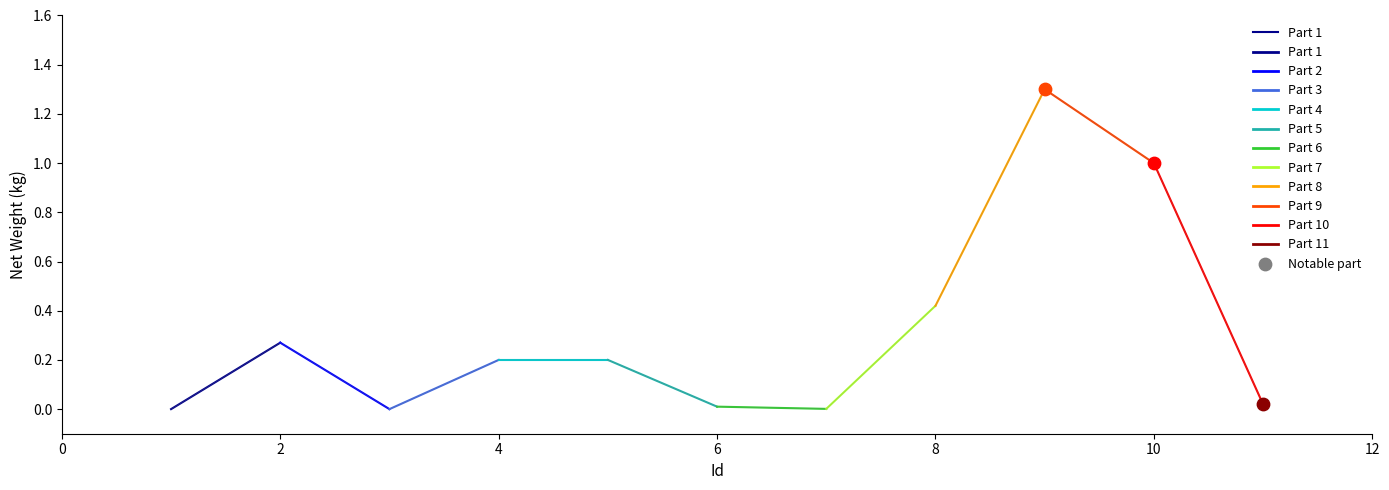

What is the change in value from 0 to 2?

+0.3